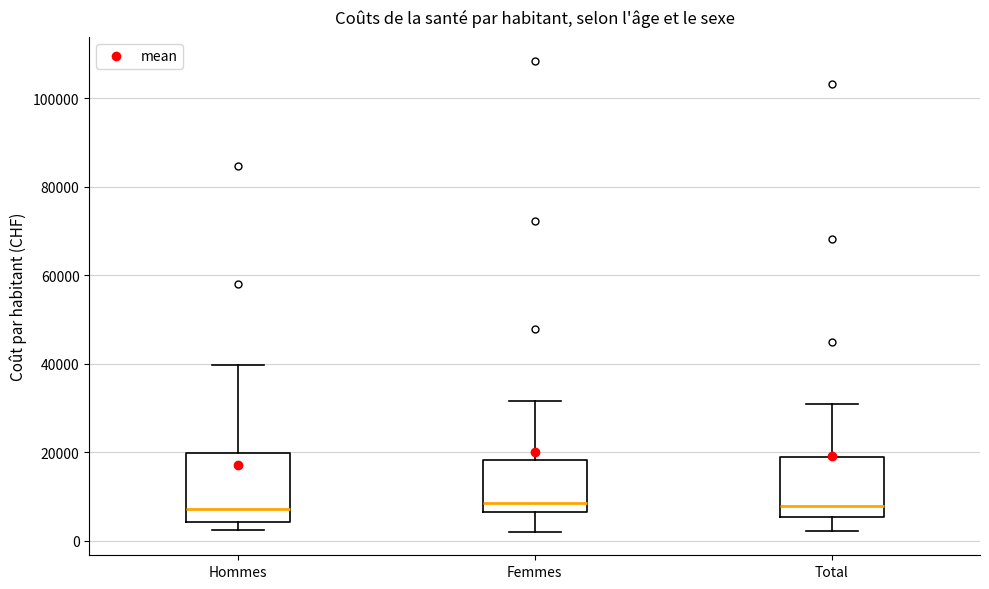

Reading left to right, read every box against the y-axis: the position of its median line, the range the box covers, and the ends of its whiskers. The values are not printed on the chart, so give them approximately, as read against the axis.

Hommes: median 8000, box 4000 to 20000, whiskers 2000 to 40000
Femmes: median 8000, box 6000 to 18000, whiskers 2000 to 32000
Total: median 8000, box 6000 to 20000, whiskers 2000 to 30000